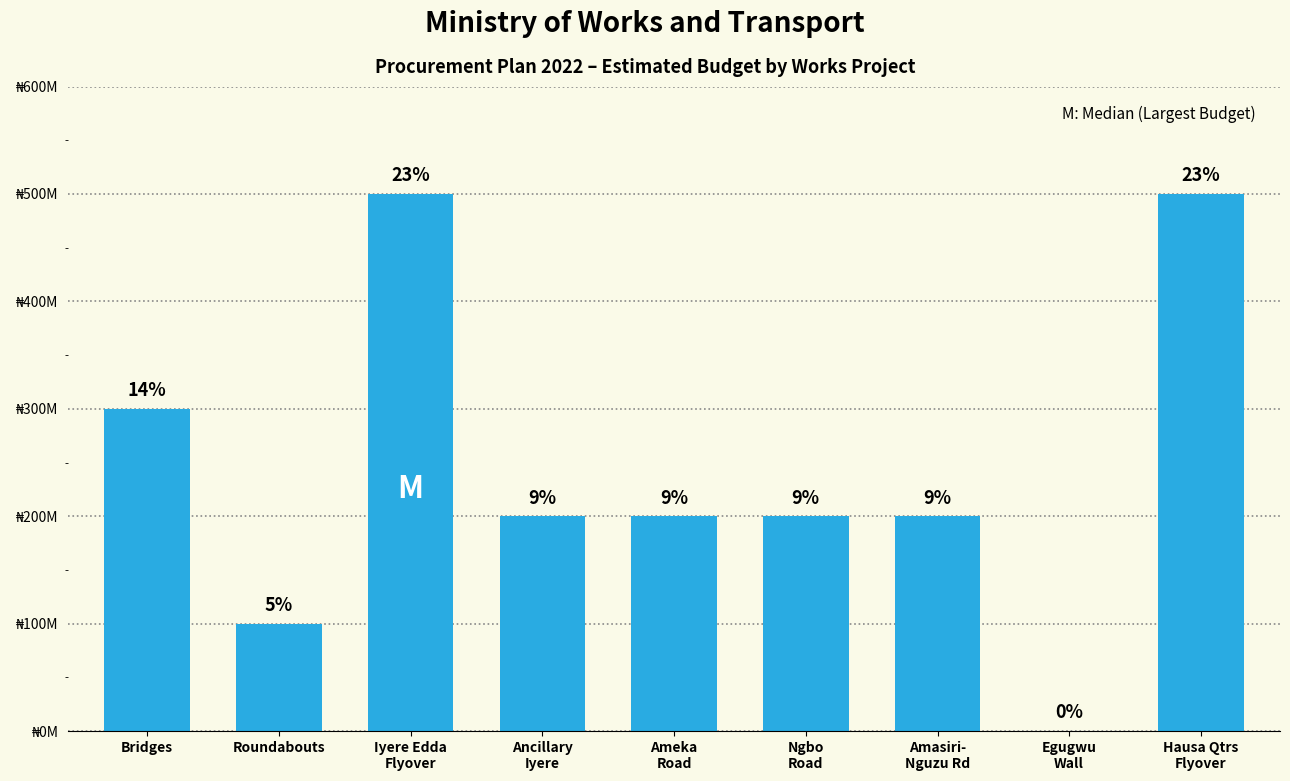

Are the bars horizontal?

No